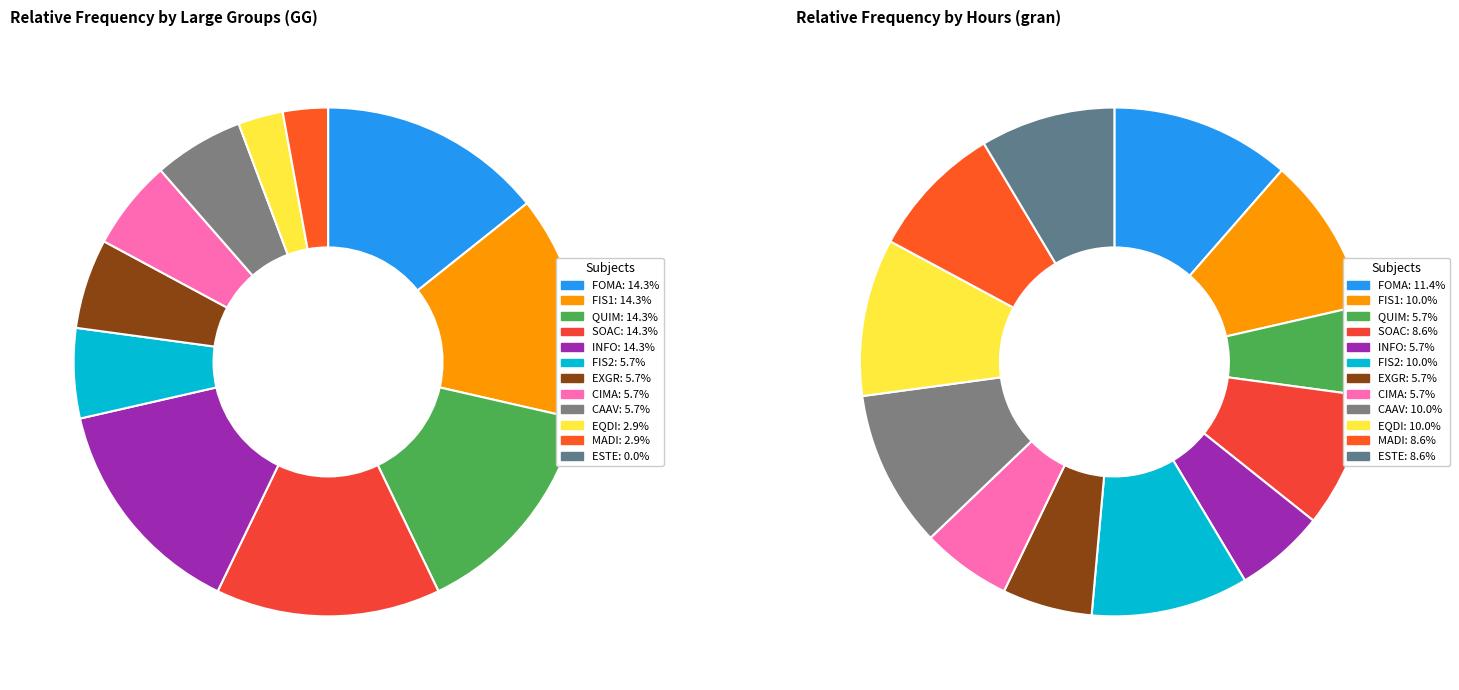

Is it true that FIS2 is 6% of the pie?

True